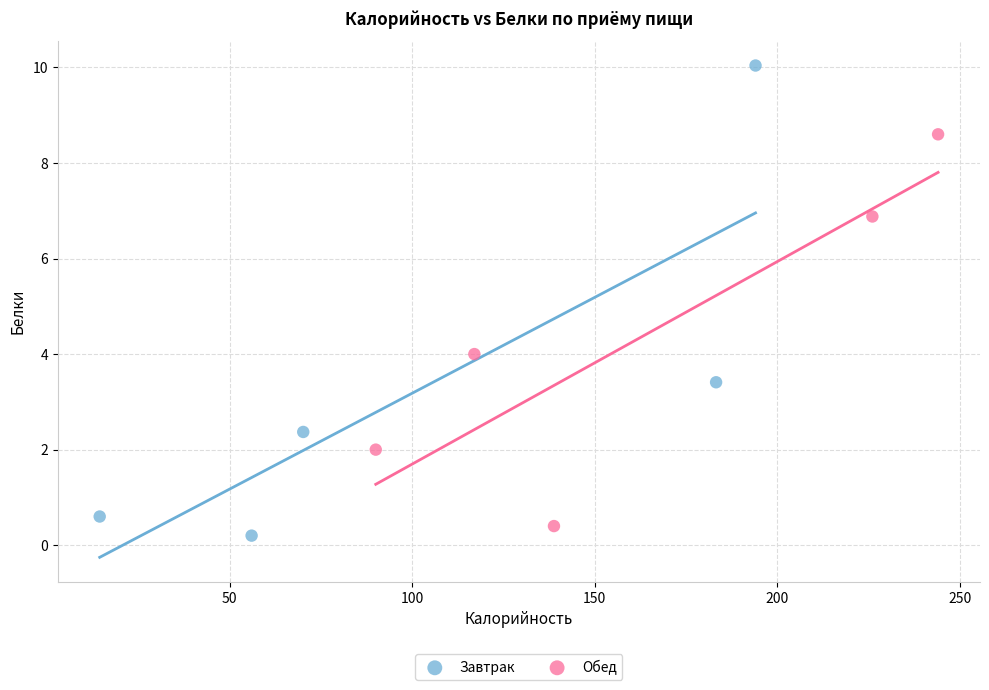

Which series reaches the maximum Y coordinate?

Завтрак